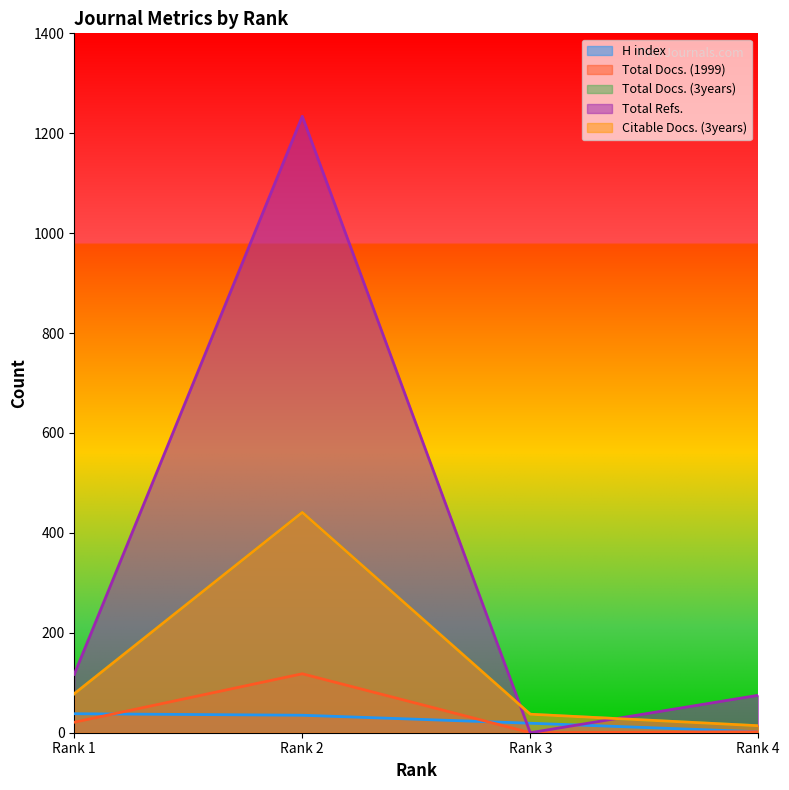

The value of Citable Docs. (3years) at Rank 1 is 78. True or false?

True